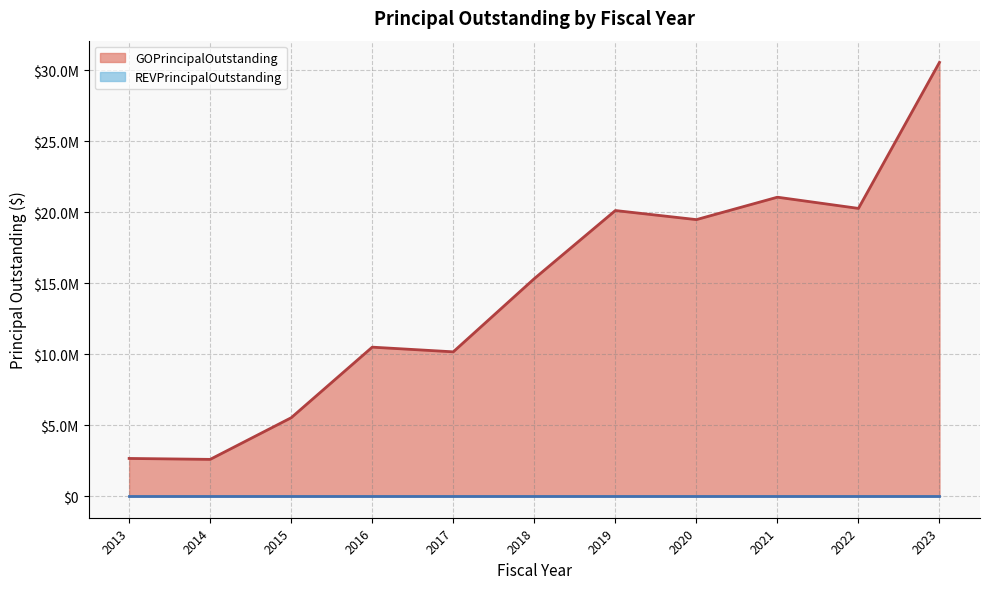

What is the ratio of the value at 2015 to the value at 2020?

0.3